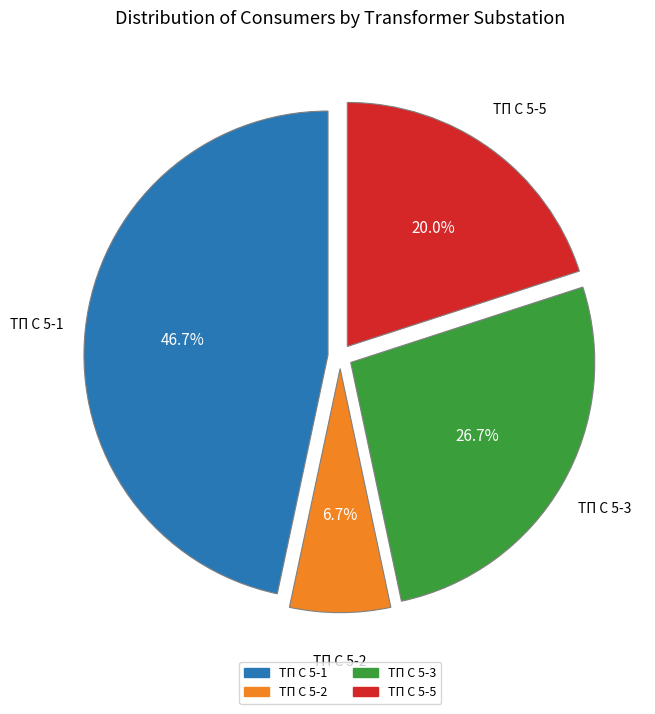

How many segments does this pie chart have?

4